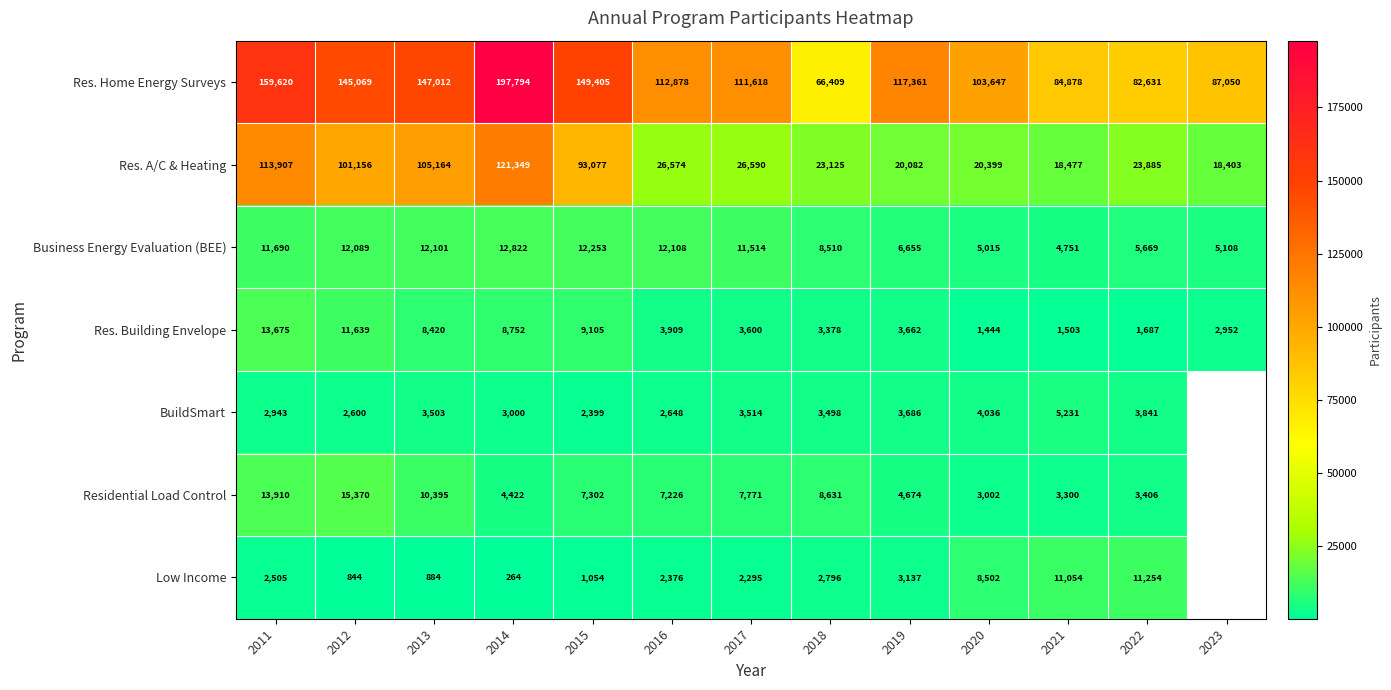

At which label does Res. Building Envelope reach its peak?

2011